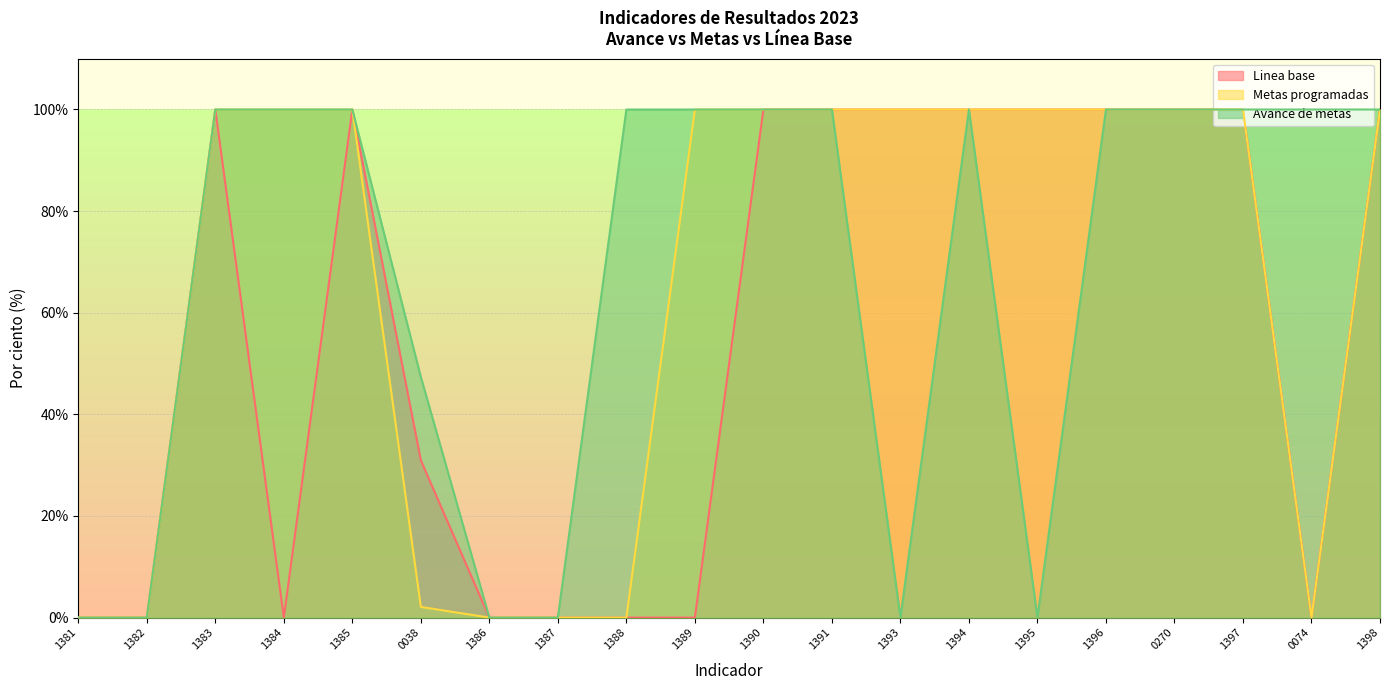

What is the difference between the Linea base values at 1382 and 1394?

100.0